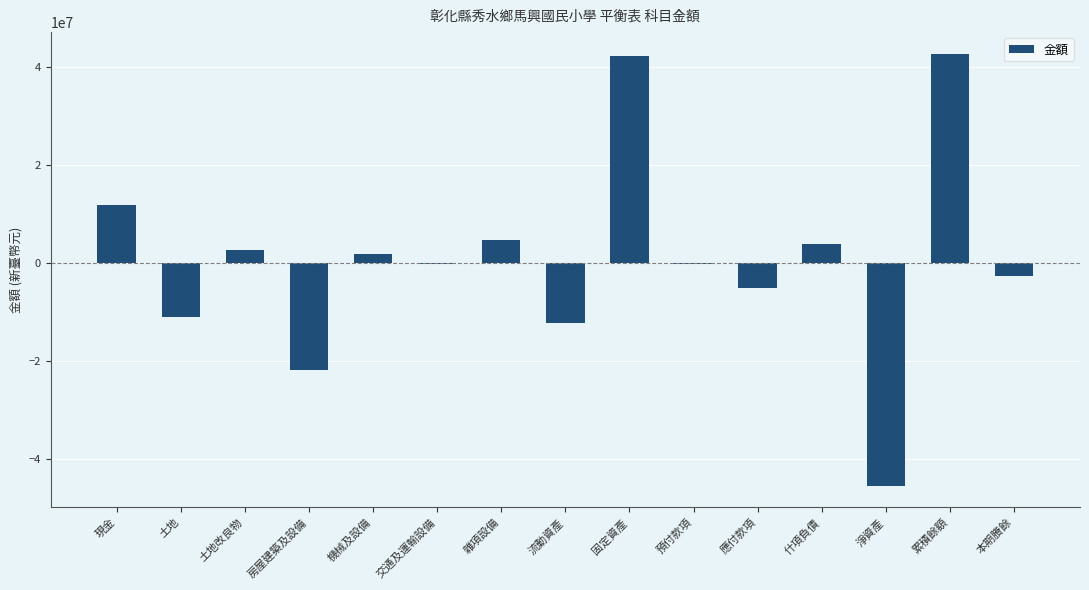

What is the greatest value displayed?

42779832